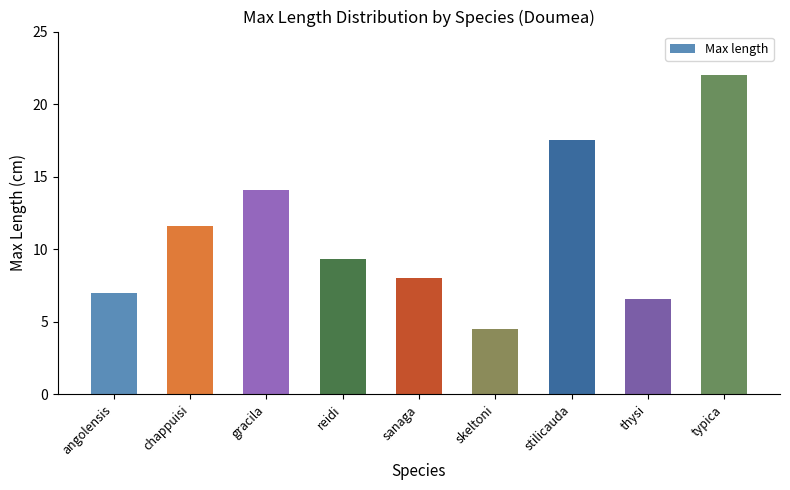

True or false: the data shows 22.8 at gracila.

False